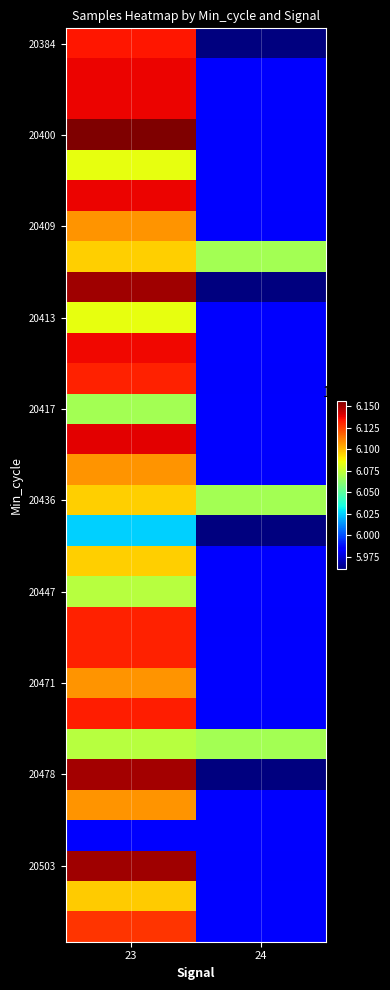

What is the smallest value displayed?

5961074